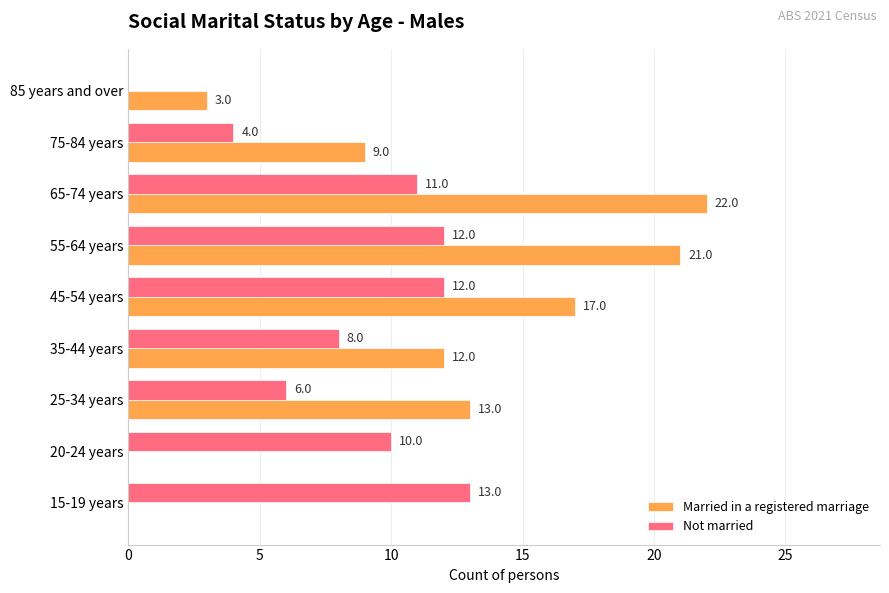

Between 20-24 years and 65-74 years, which series saw the biggest shift?

Married in a registered marriage